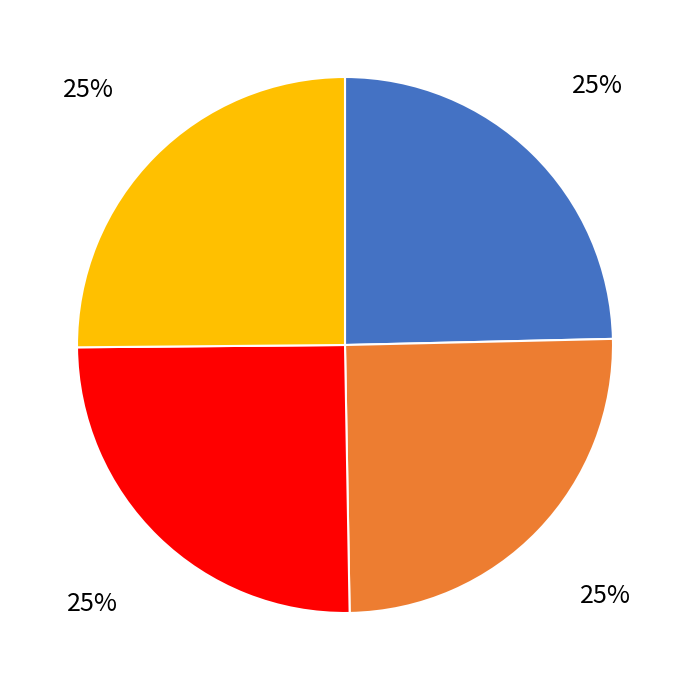

To the nearest percent, what is the average slice percentage?

25%